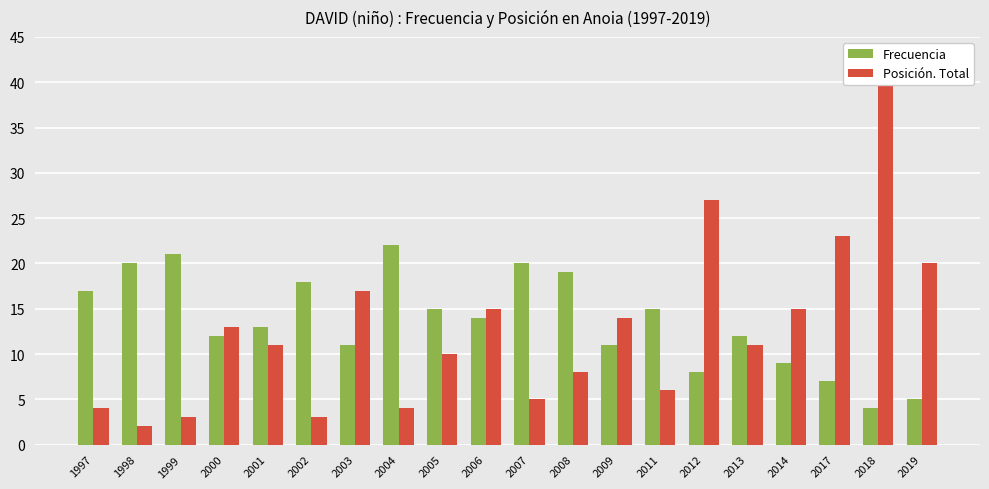

Which label corresponds to the smallest value in the chart?

1998